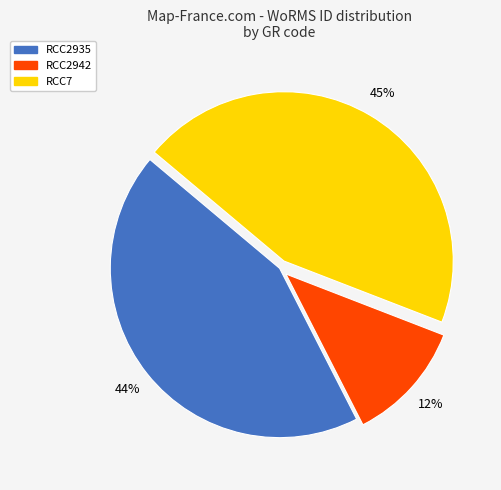

To the nearest percent, what portion does RCC7 represent?

45%